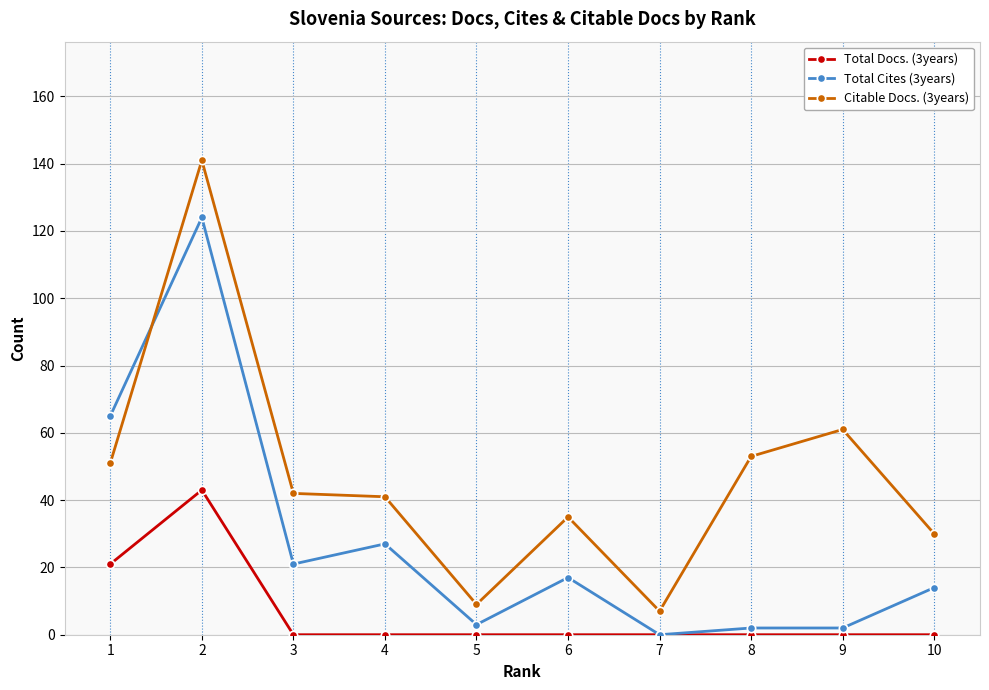

True or false: Citable Docs. (3years) has a value of 35 at 6.

True